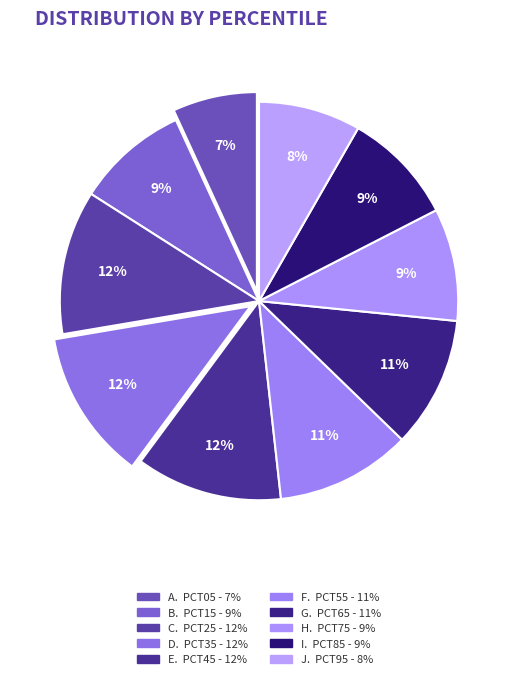

Rank the categories by value from highest to lowest.

pct35, pct45, pct25, pct55, pct65, pct85, pct75, pct15, pct95, pct05